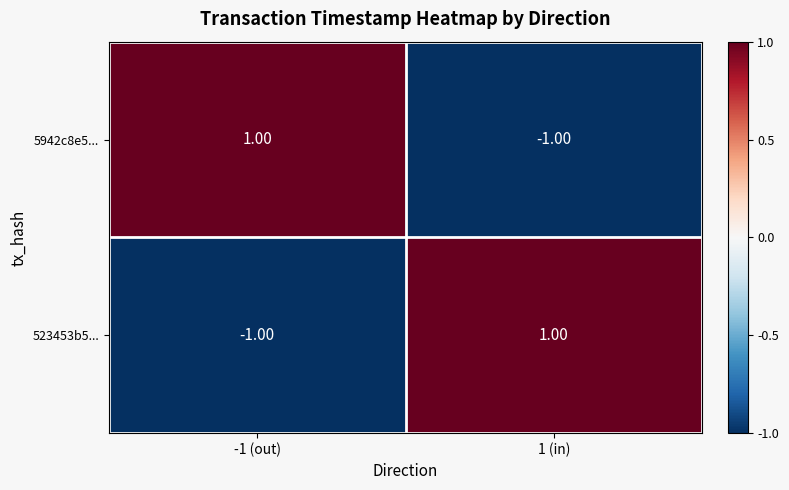

Rank the series at -1 (out) from highest to lowest value.

5942c8e5..., 523453b5...